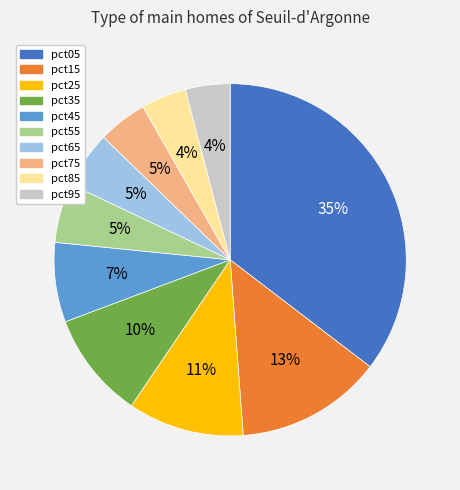

True or false: pct45 accounts for 7% of the total.

True